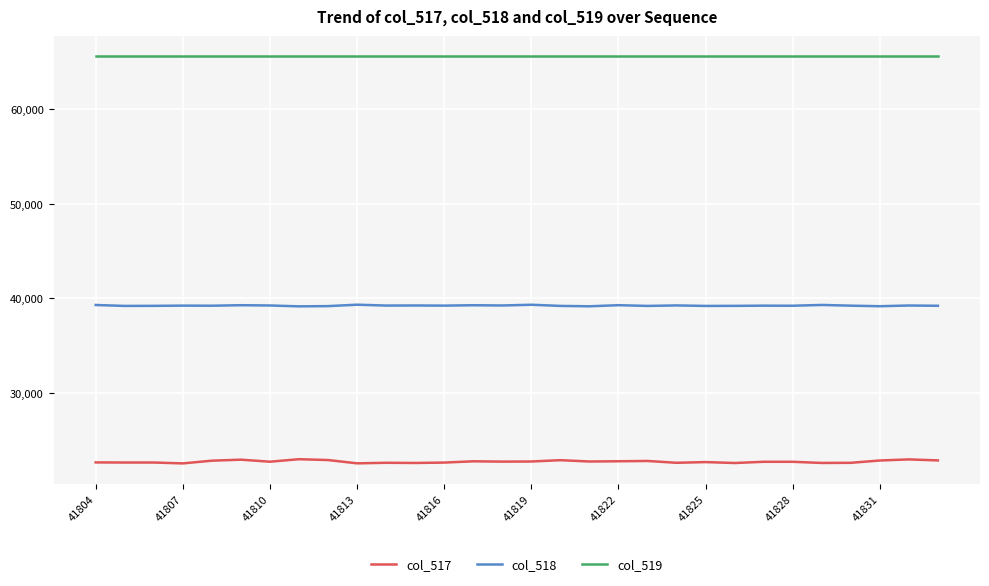

Count the number of categories in the chart.

30